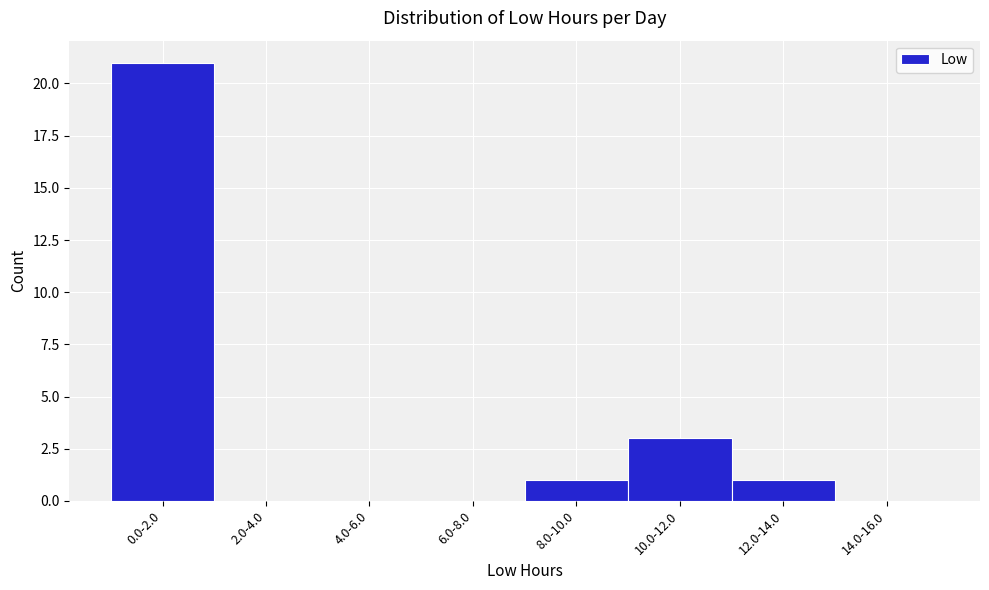

Reading right to left, transcribe all the data shown in this chart.

14.0-16.0=0	12.0-14.0=1	10.0-12.0=3	8.0-10.0=1	6.0-8.0=0	4.0-6.0=0	2.0-4.0=0	0.0-2.0=21